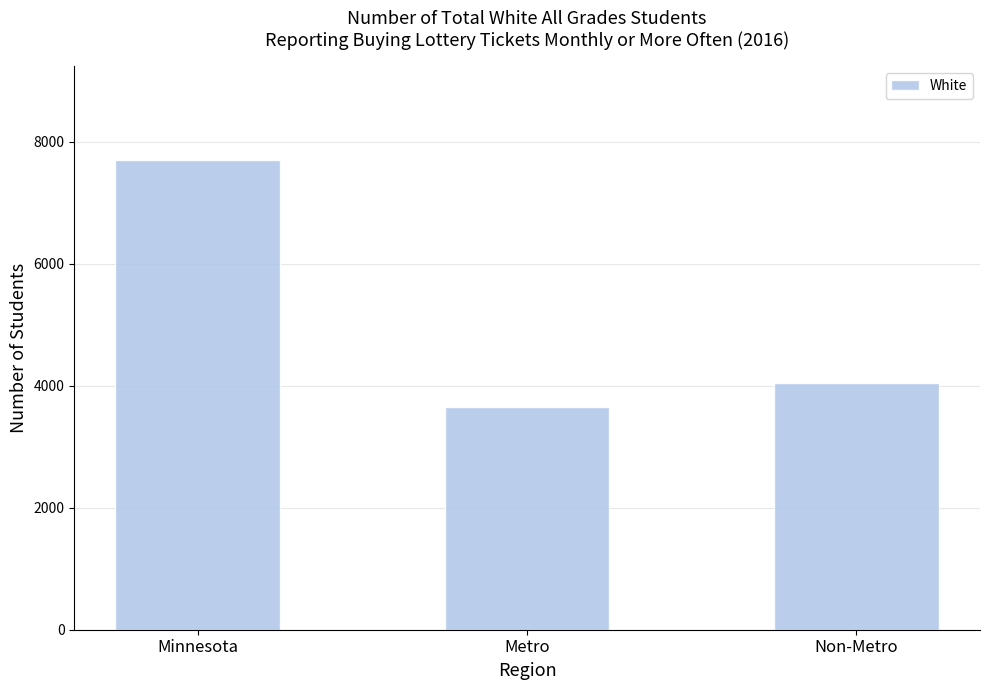

Approximately how many times larger is the value at Non-Metro compared to Metro?

1.1